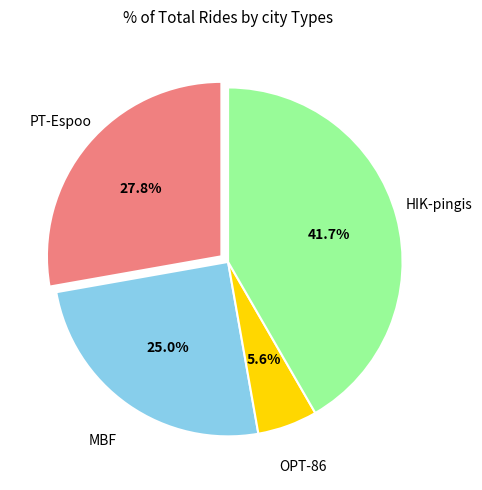

What percentage is NOT represented by HIK-pingis?

58.3%